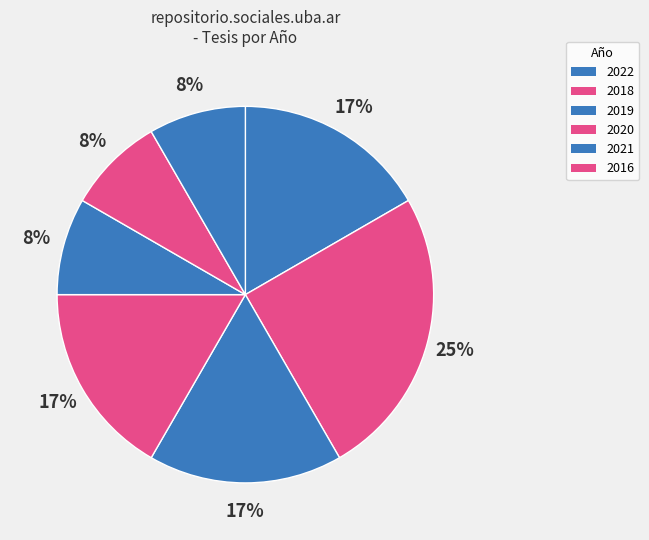

How many slices are in this pie chart?

7